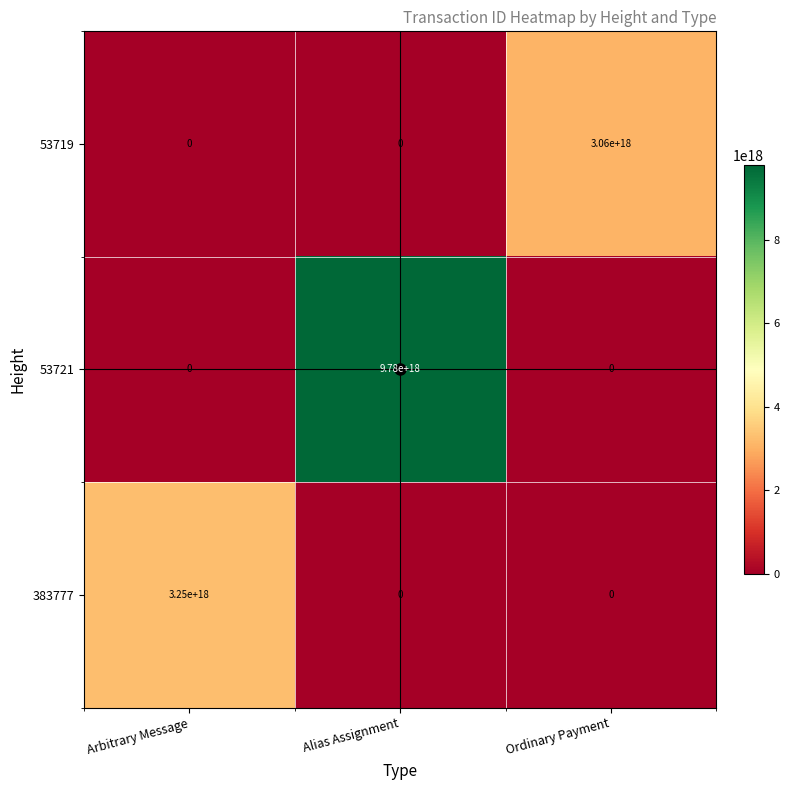

The 53719 series shows 0 at Alias Assignment. True or false?

True